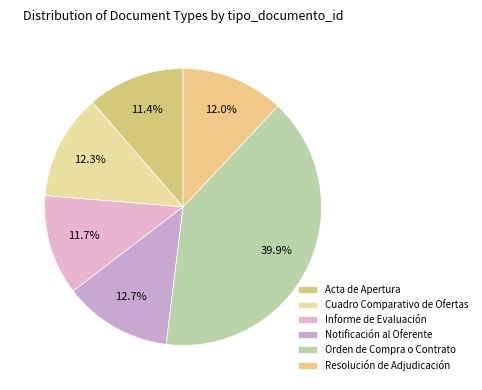

To the nearest percent, what percentage of the pie is Resolución de Adjudicación?

12%